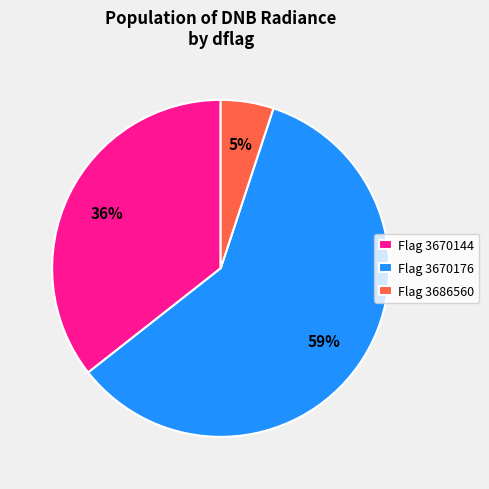

How many slices are in this pie chart?

3